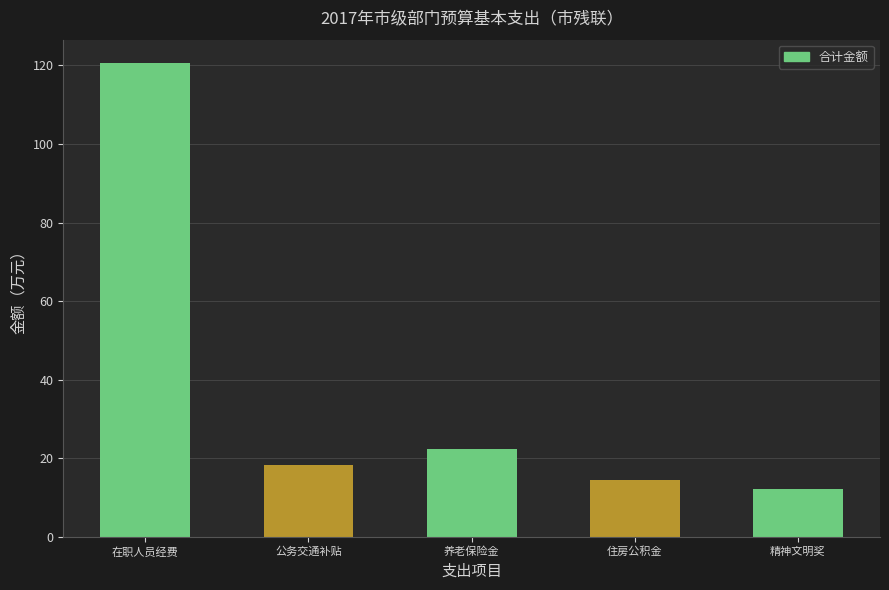

At which label is the value closest to 66?

养老保险金